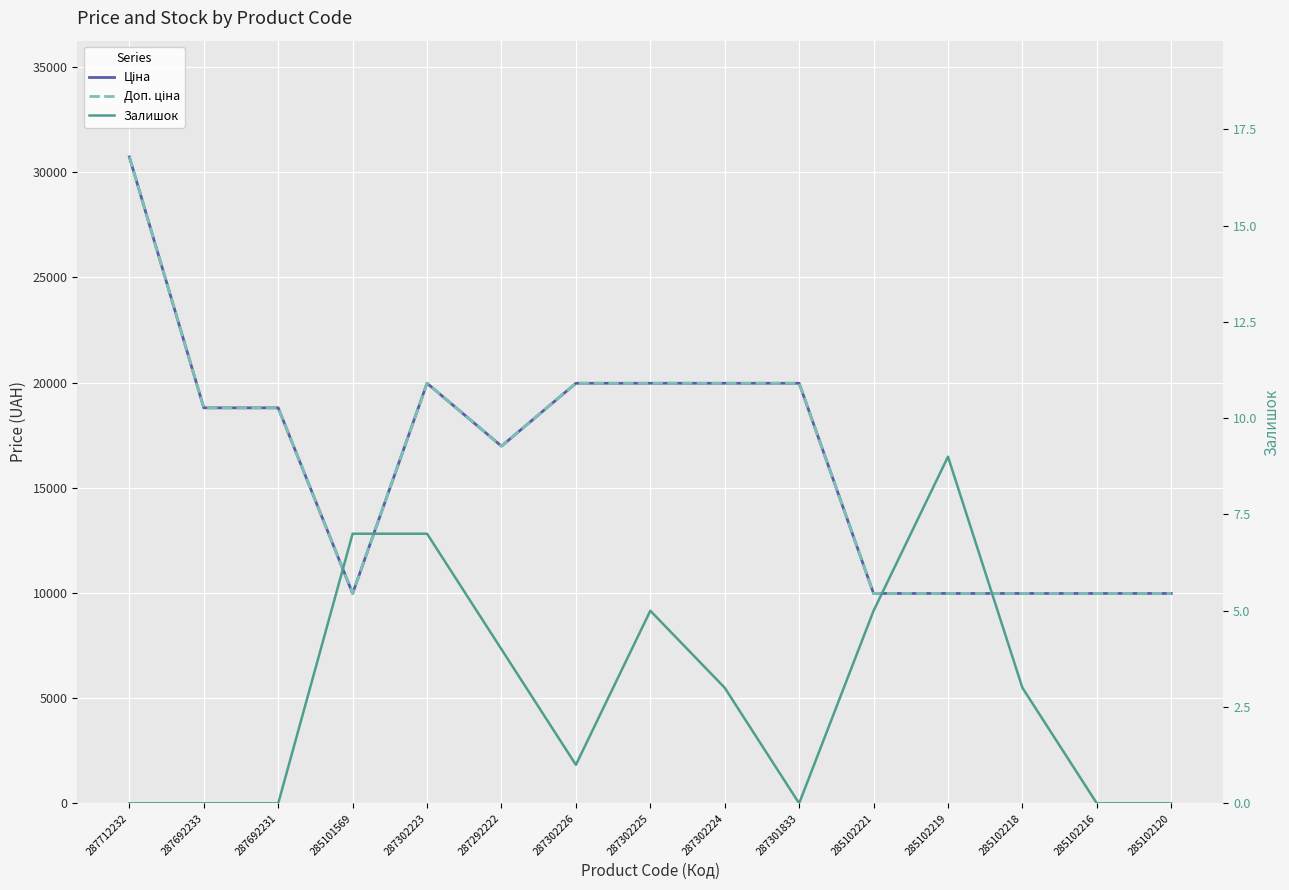

At how many categories does at least one series exceed 2205?

15